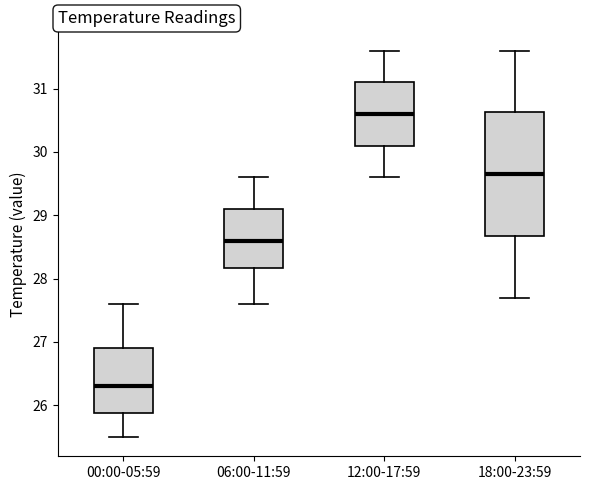

Comparing the boxes themselves (not the whiskers), which one is the tallest?

18:00-23:59